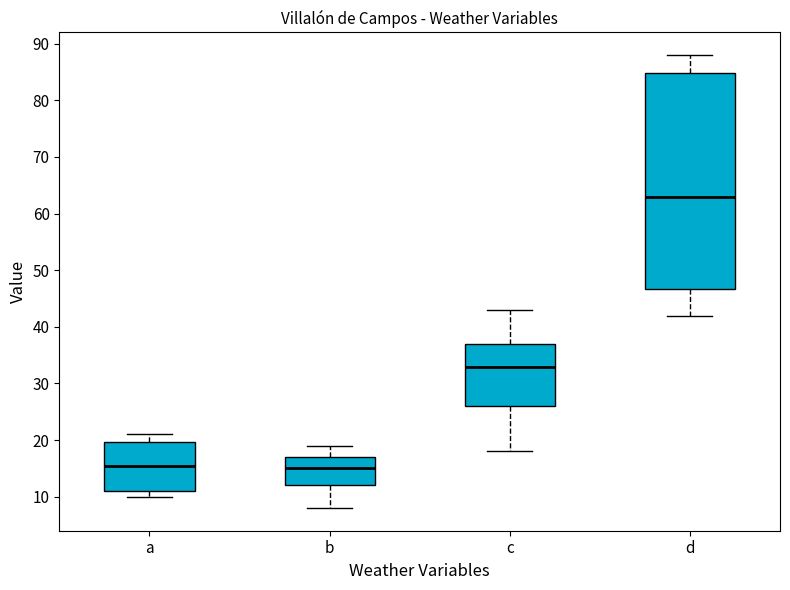

Reading left to right, transcribe this box plot: for each box, give where its median line is, the range the box spans, and where its two whiskers end, as read against the y-axis. The values are not printed on the chart, so give them approximately, as read against the axis.

a: median 15, box 11 to 20, whiskers 10 to 21
b: median 15, box 12 to 17, whiskers 8 to 19
c: median 33, box 26 to 37, whiskers 18 to 43
d: median 63, box 47 to 85, whiskers 42 to 88